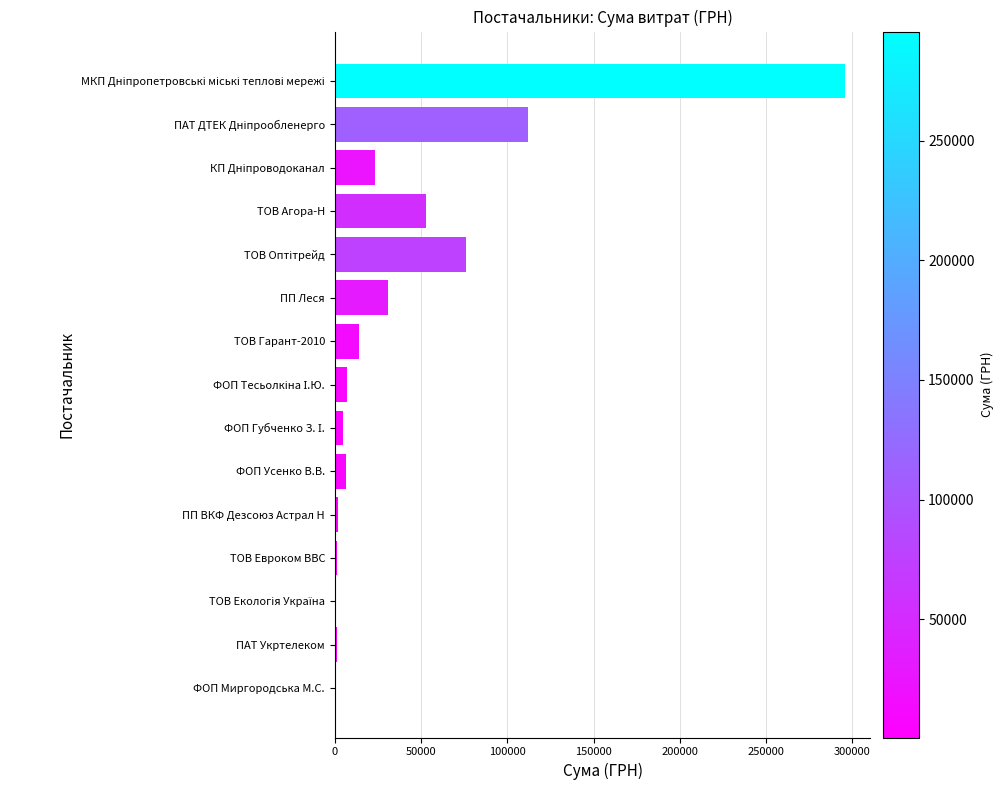

What value does the data have at ПП Леся?

31107.5